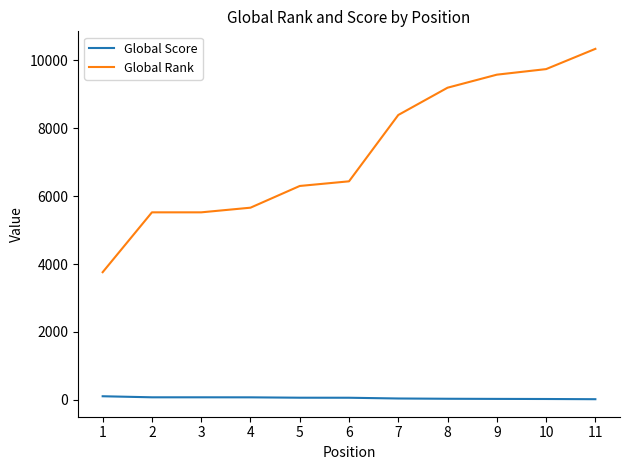

Which category has the highest value in the Global Rank series?

11